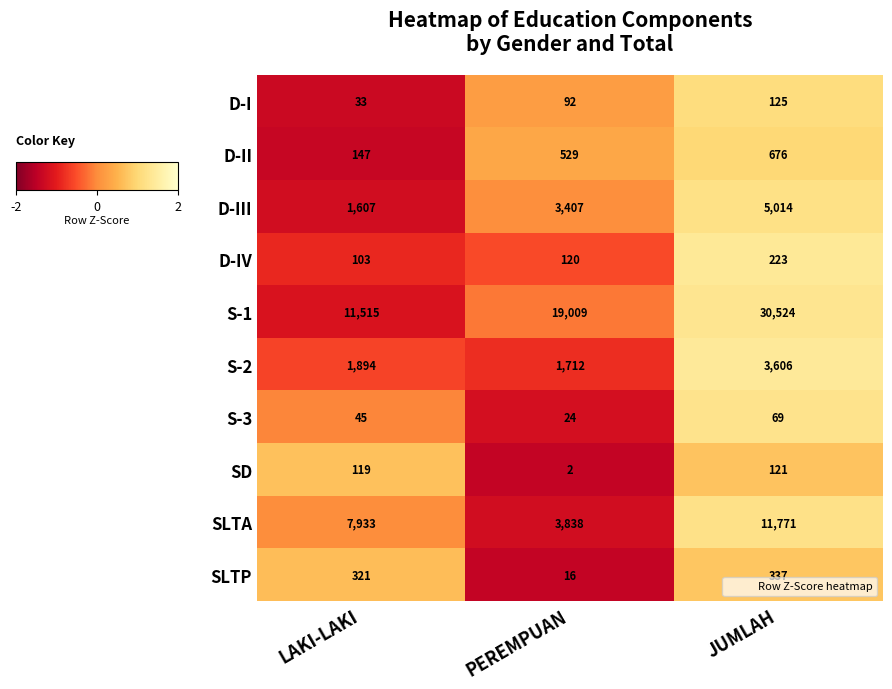

What is the smallest value displayed?

2